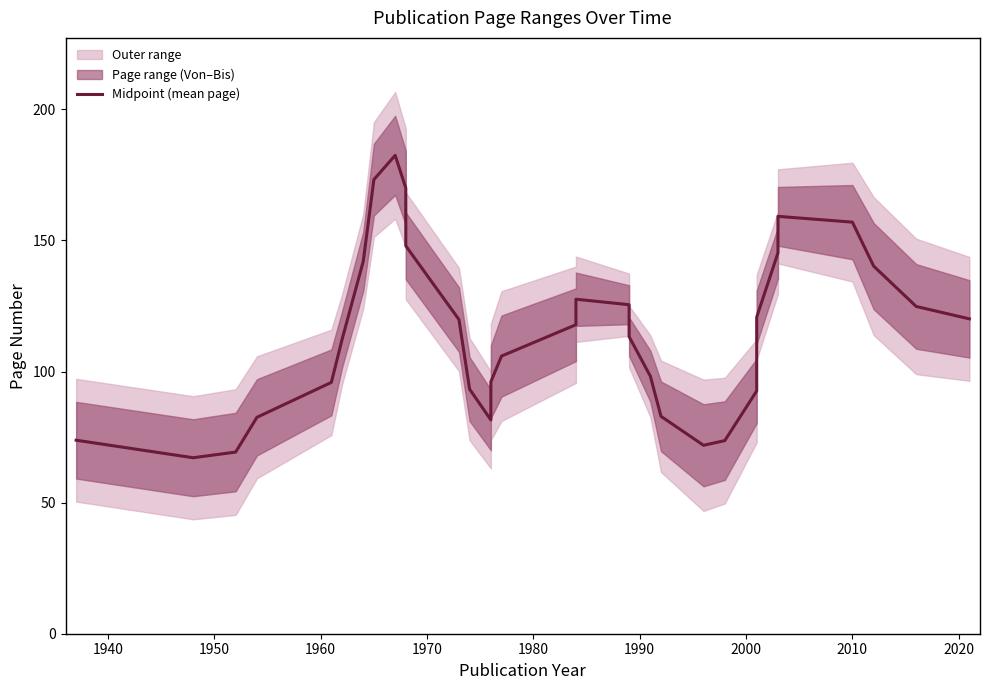

What is the greatest value displayed?

182.4